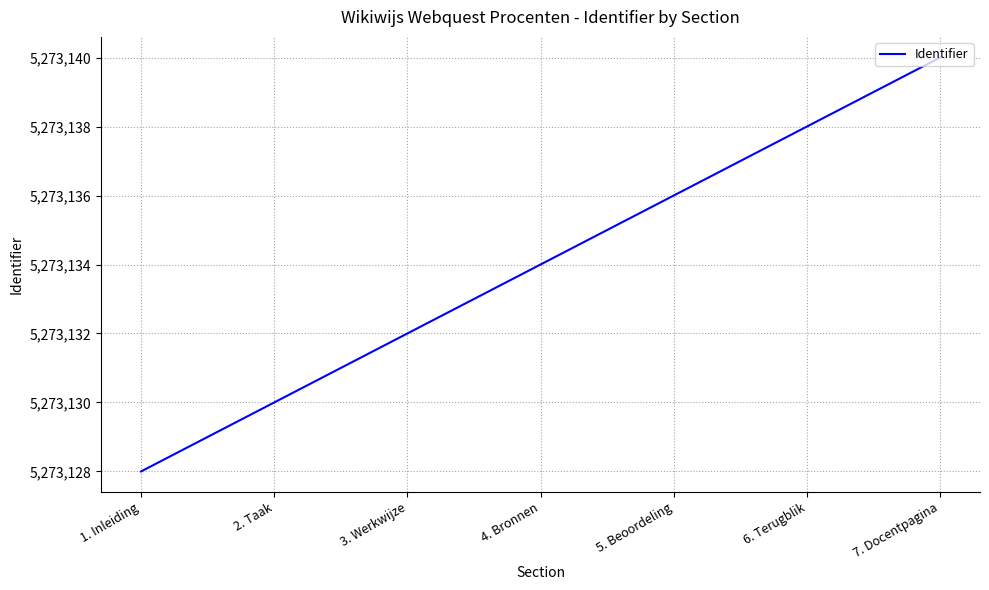

List the labels in order of value, largest first.

7. Docentpagina, 6. Terugblik, 5. Beoordeling, 4. Bronnen, 3. Werkwijze, 2. Taak, 1. Inleiding